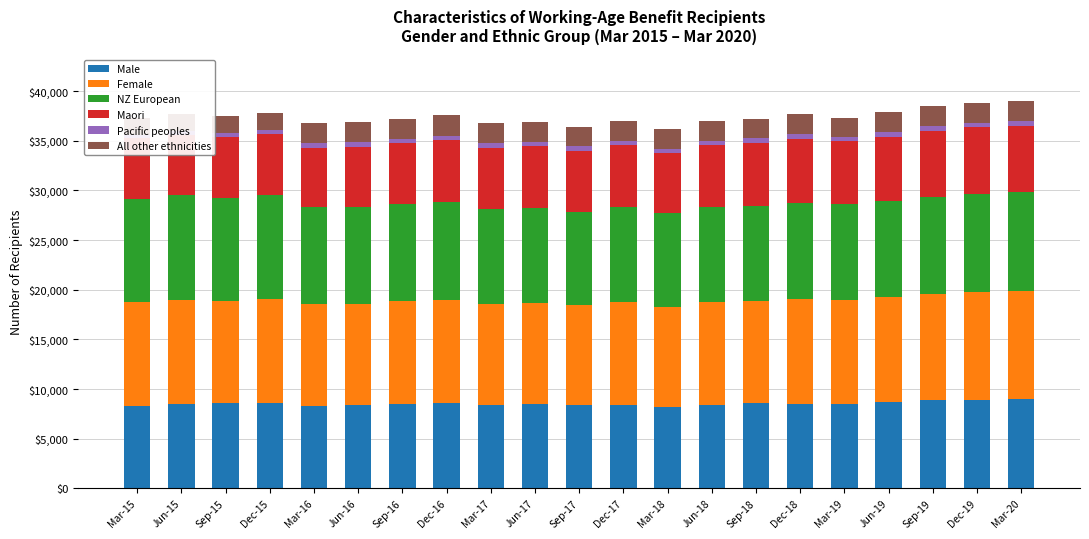

The Maori series shows 3521 at Jun-17. True or false?

False